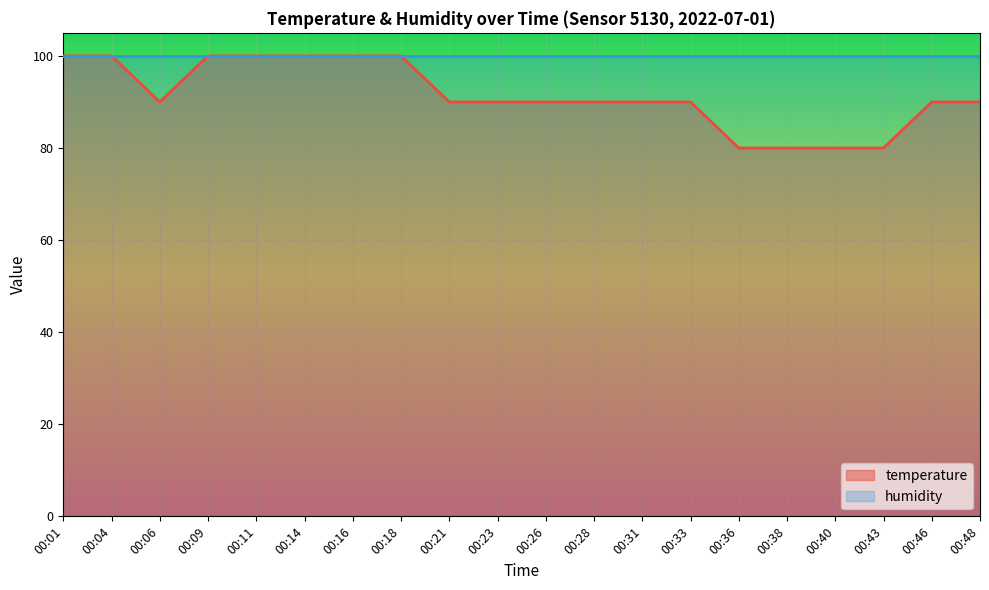

Reading right to left, list all the values displayed in this chart.

90.0	90.0	80.0	80.0	80.0	80.0	90.0	90.0	90.0	90.0	90.0	90.0	100.0	100.0	100.0	100.0	100.0	90.0	100.0	100.0